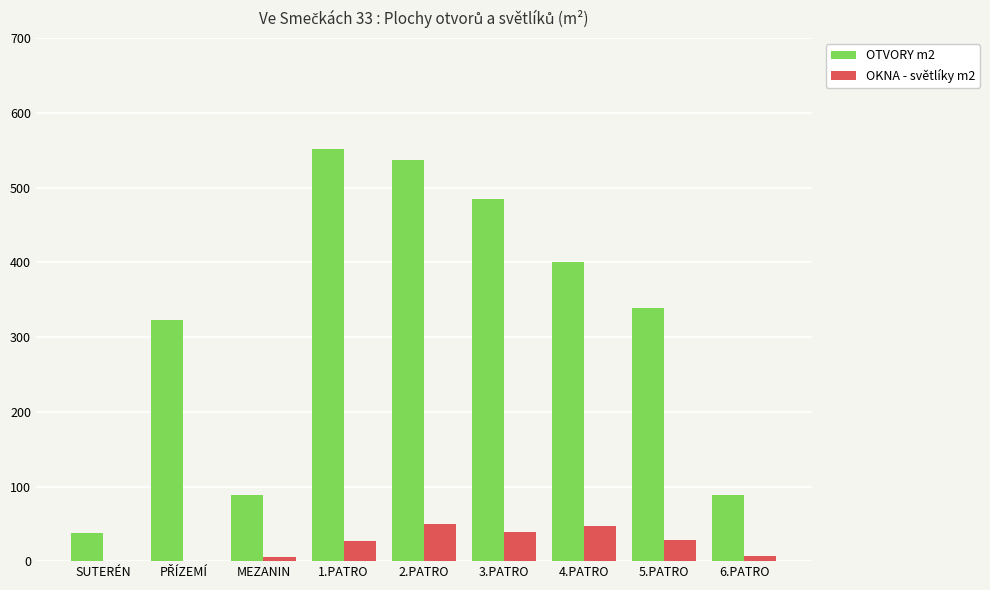

Does the chart contain stacked bars?

No